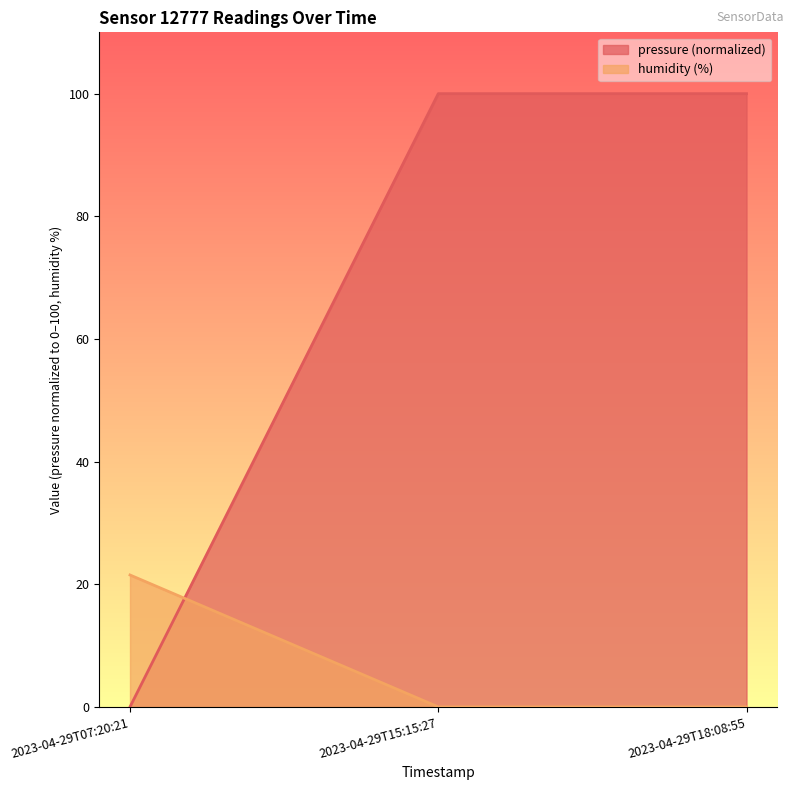

The value of humidity at 2023-04-29T07:20:21 is 0.0. True or false?

True